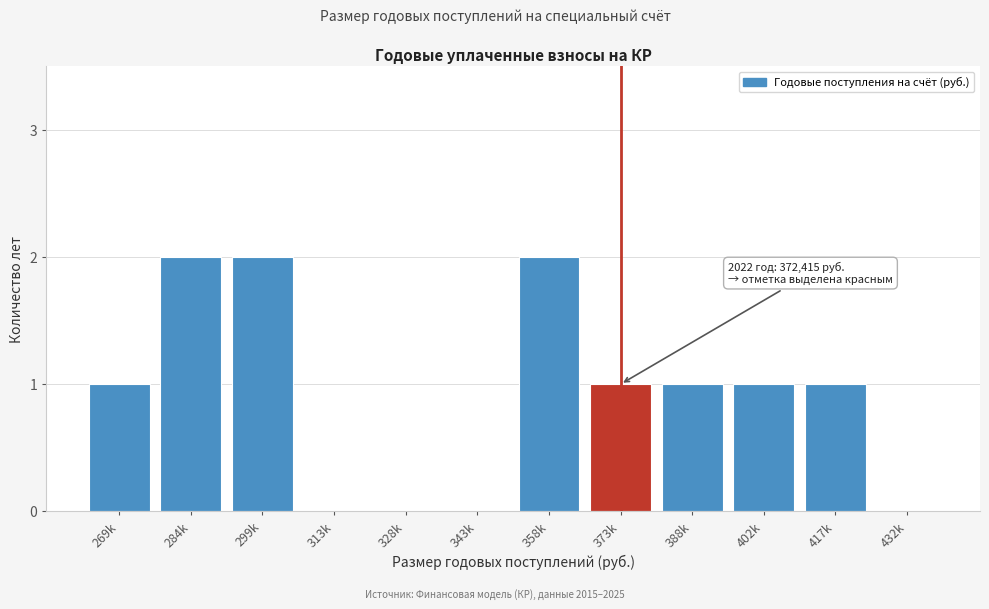

Reading left to right, transcribe all the data shown in this chart.

269k=1	284k=2	299k=2	313k=0	328k=0	343k=0	358k=2	373k=1	388k=1	402k=1	417k=1	432k=0